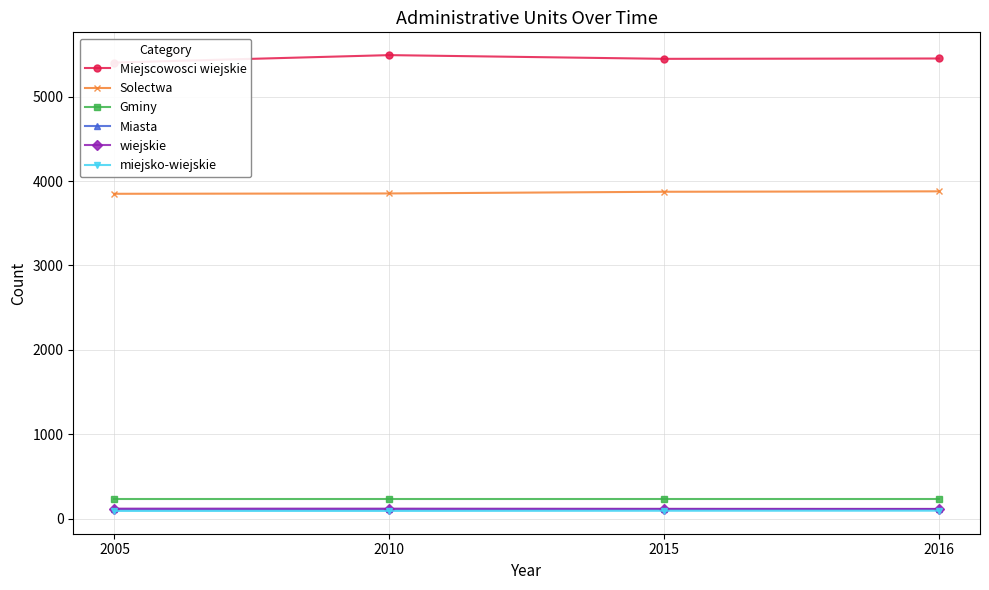

True or false: Gminy and Miejscowosci wiejskie intersect in this chart.

False